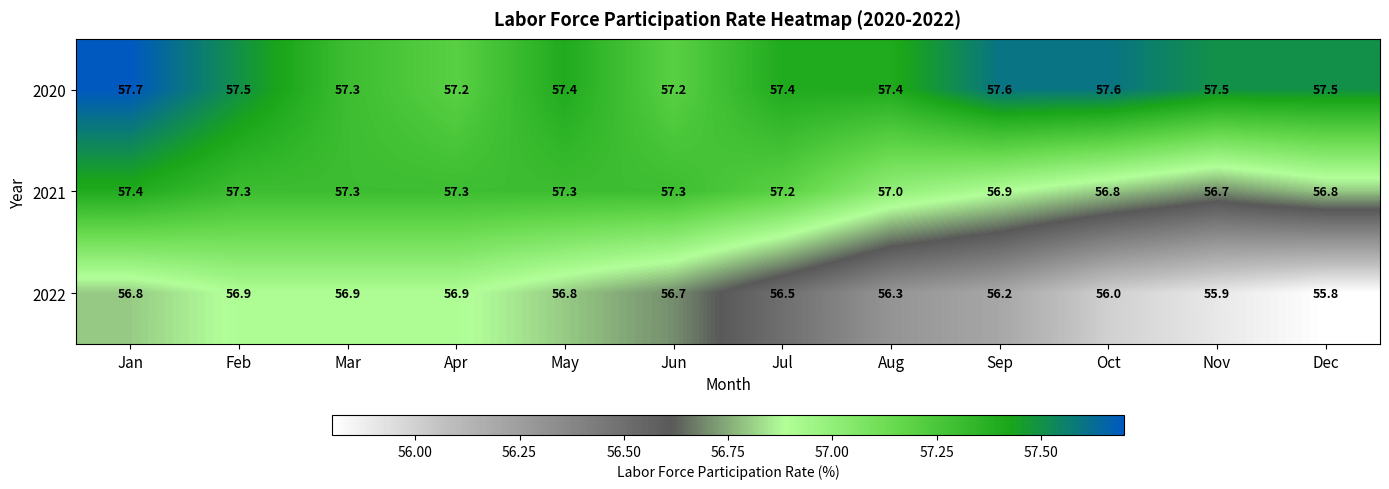

Is it true that 2022 equals 56.9 at Feb?

True